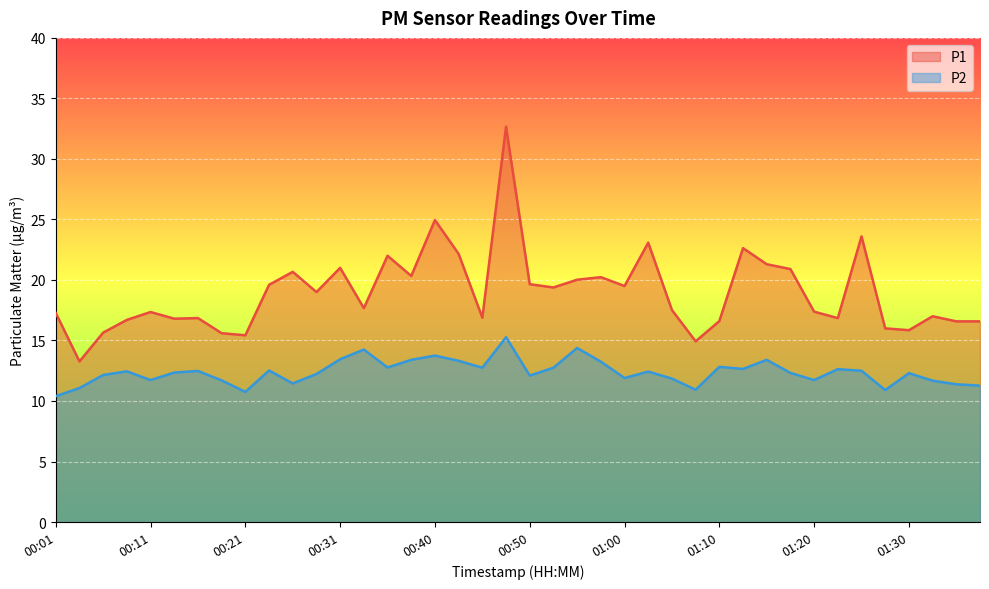

How many values in the P2 series exceed 12?

26